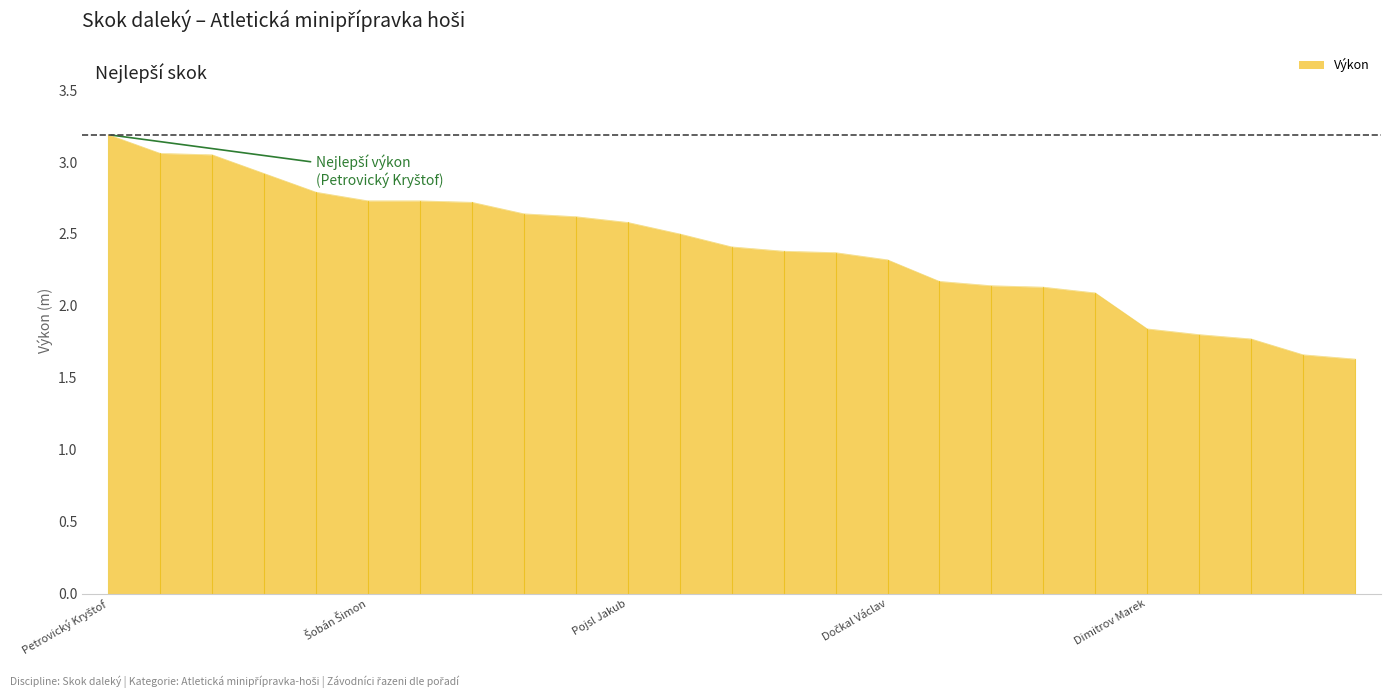

What is the smallest value displayed?

1.6